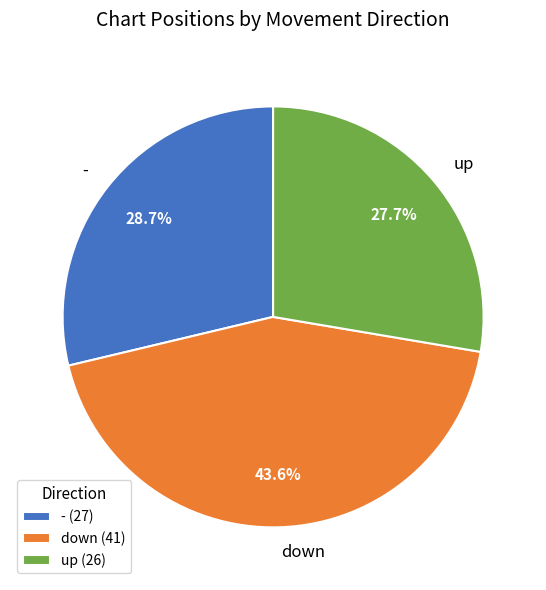

Which has a higher value, - or up?

-